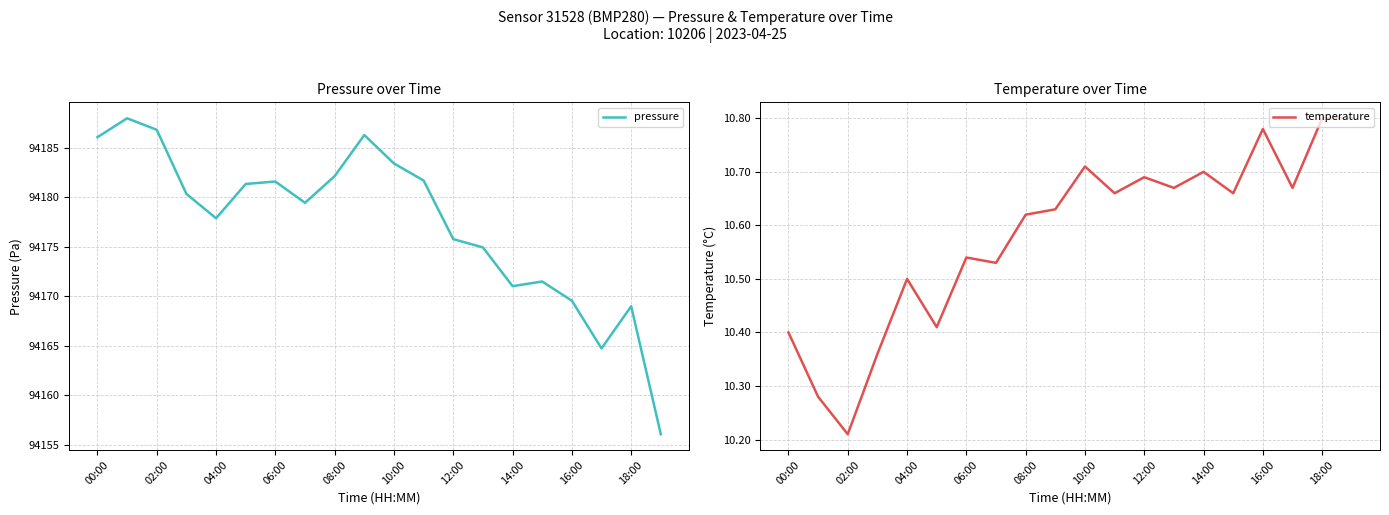

The pressure series shows 124192.1 at 02:00. True or false?

False